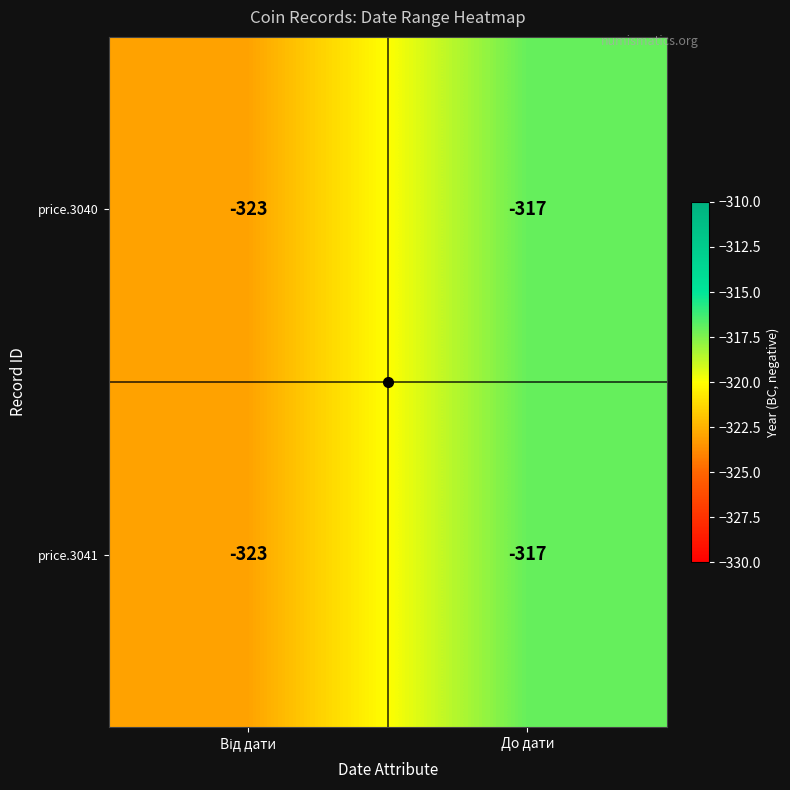

What is the total value across all series at До дати?

-634